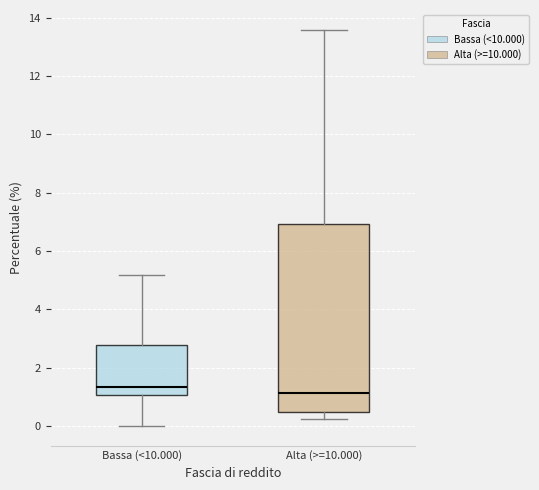

Reading left to right, transcribe this box plot: for each box, give where its median line is, the range the box spans, and where its two whiskers end, as read against the y-axis. The values are not printed on the chart, so give them approximately, as read against the axis.

Bassa (<10.000): median 1.4, box 1.0 to 2.8, whiskers 0.0 to 5.2
Alta (>=10.000): median 1.2, box 0.4 to 7.0, whiskers 0.2 to 13.6